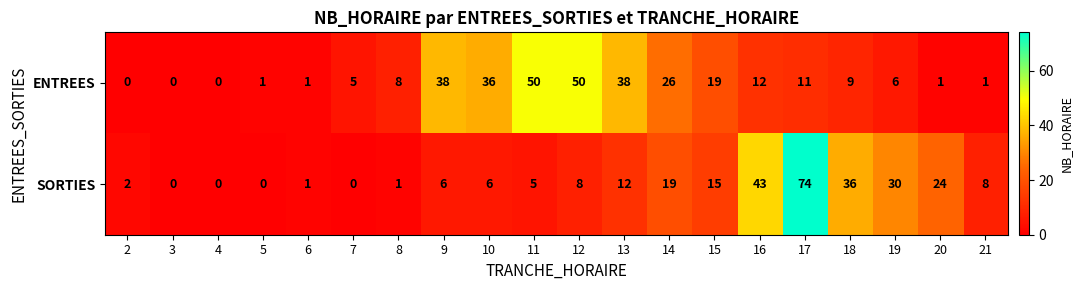

Which series has the largest total across all categories?

ENTREES